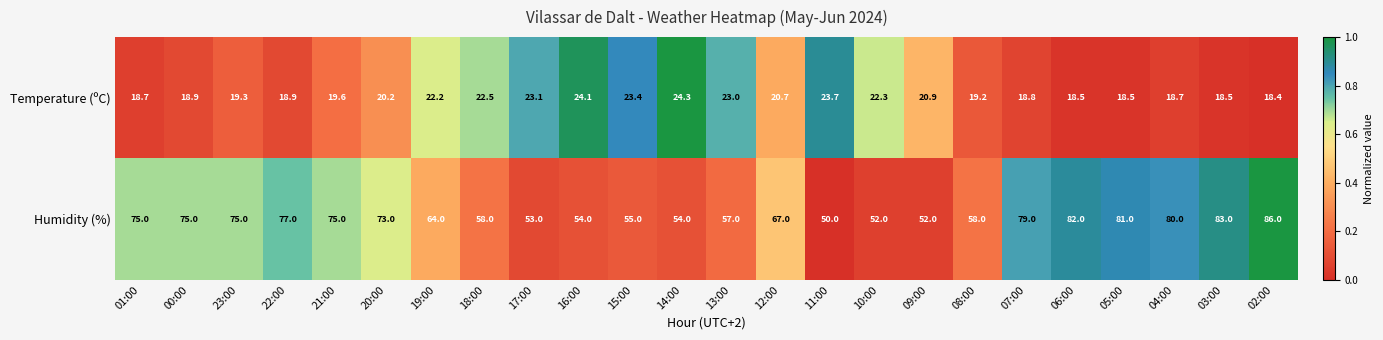

How many distinct data groups are displayed?

2